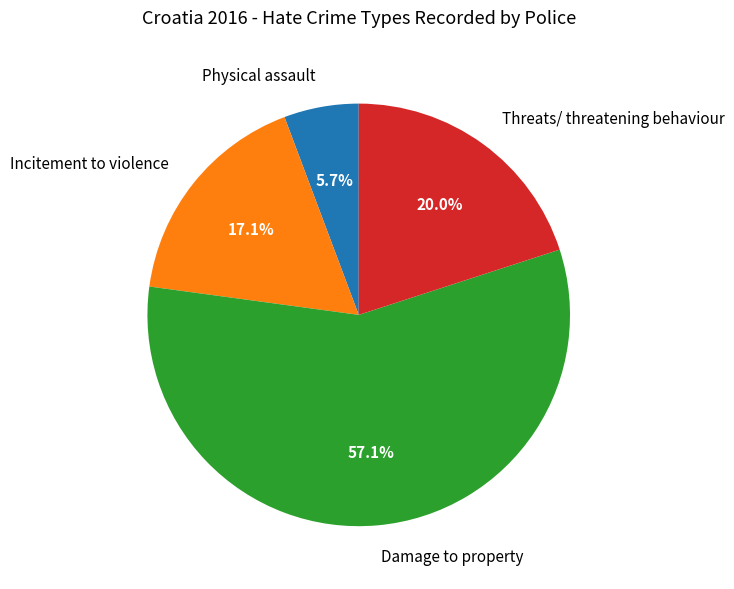

To the nearest percent, what is the difference between the largest and smallest slice percentages?

51%